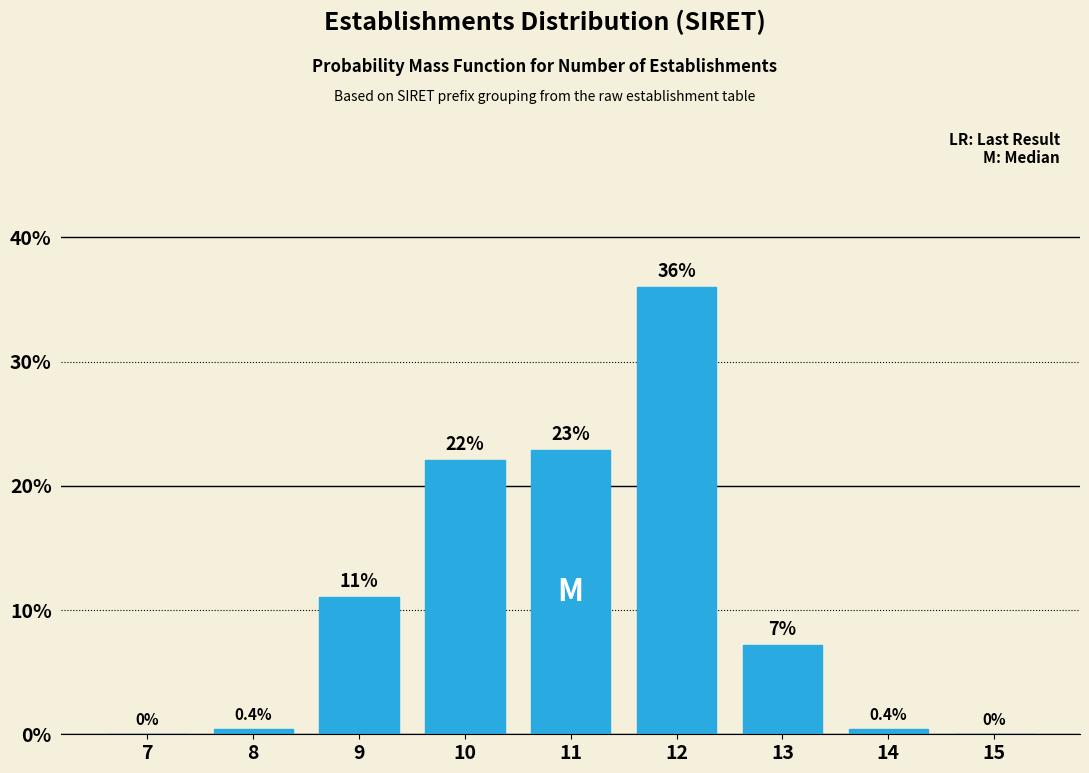

Reading left to right, transcribe all the data shown in this chart.

7=0.0	8=0.4	9=11.0	10=22.0	11=22.9	12=36.0	13=7.2	14=0.4	15=0.0